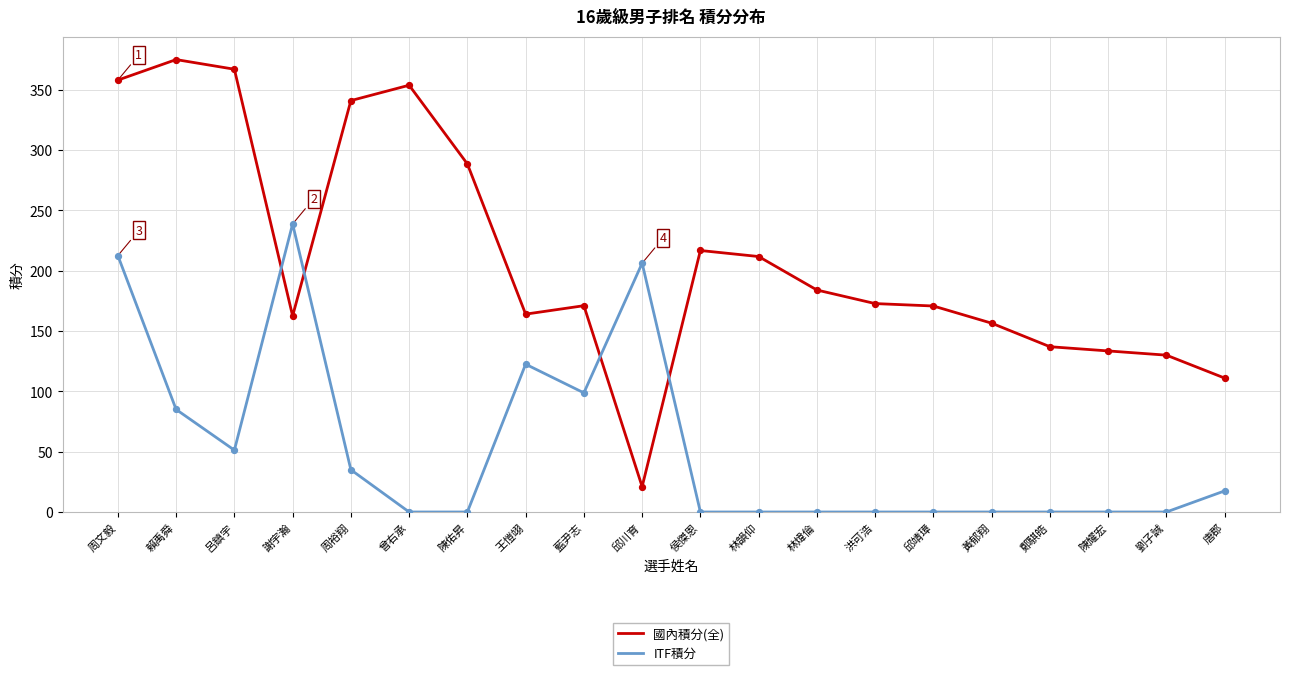

What is the spread (max minus min) of values at 王愷翊?

41.5